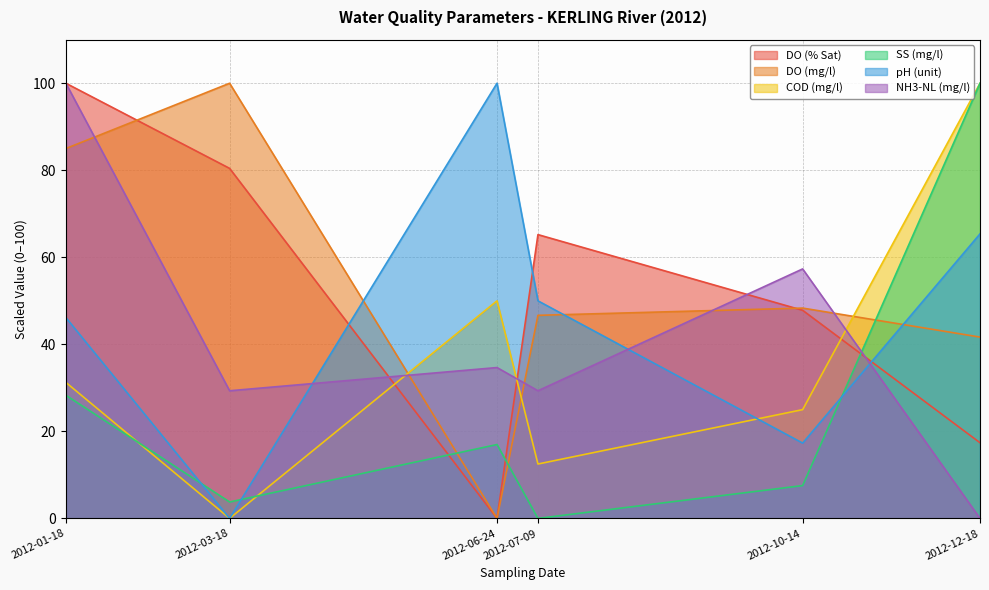

What is the highest value of the DO (% Sat) series?

100.0